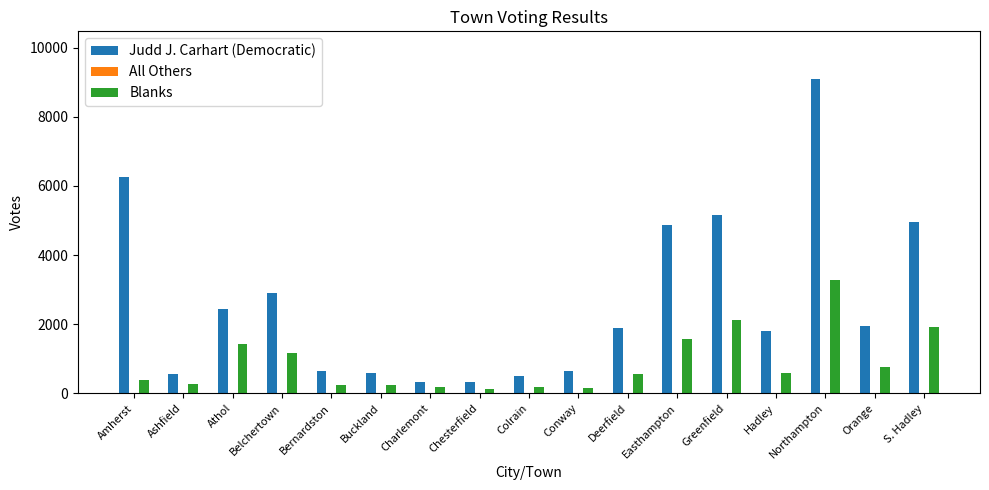

Does the chart contain stacked bars?

No